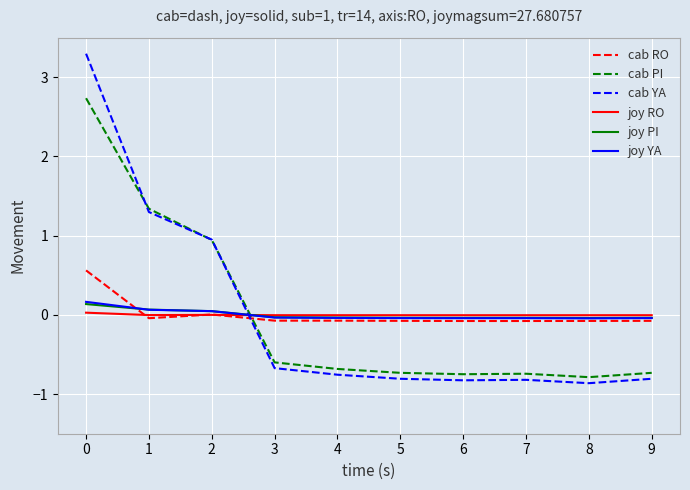

Which series changed the most between 1 and 3?

cab YA